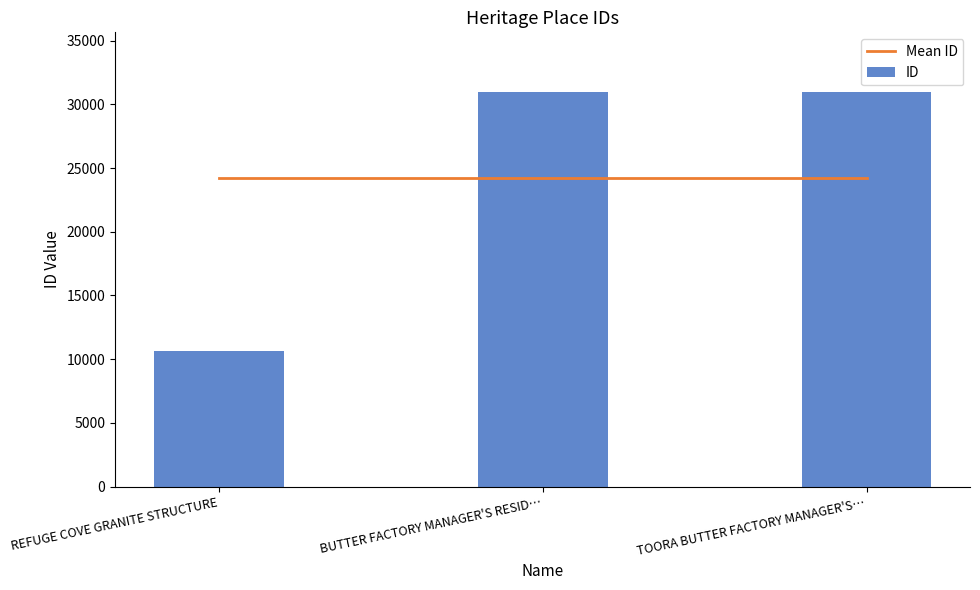

How many data points does each series have?

3